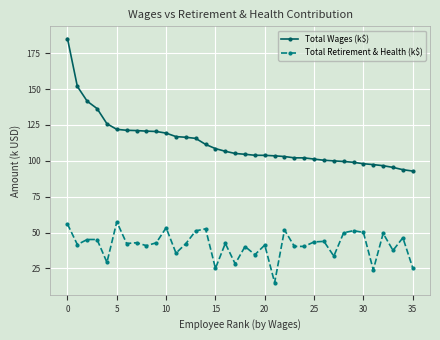

True or false: Total Retirement & Health (k$) has more than 1 points higher than both neighbors.

True